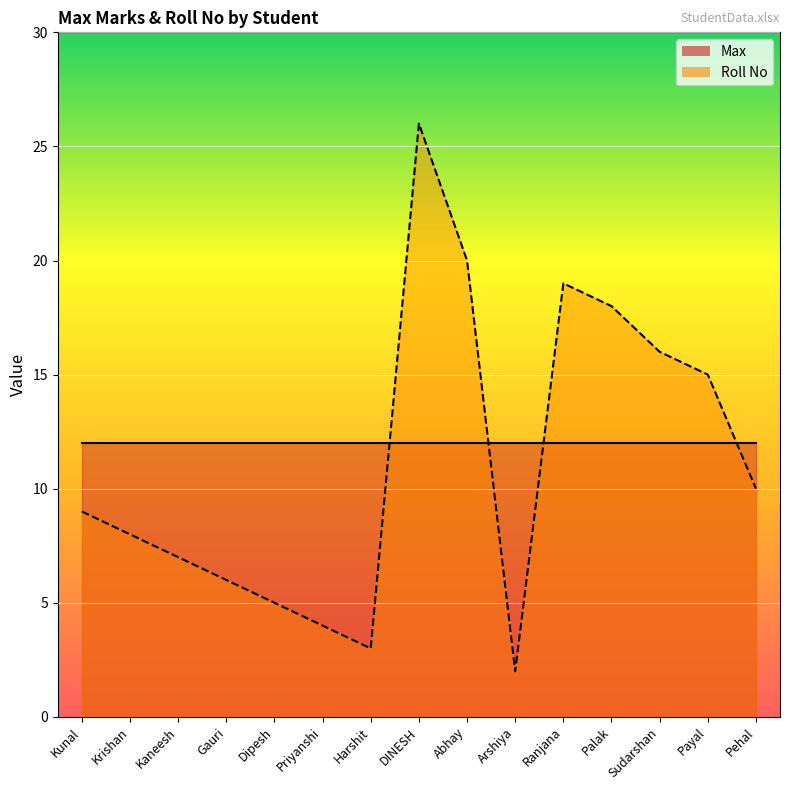

Reading right to left, transcribe all the data shown in this chart.

10	15	16	18	19	2	20	26	3	4	5	6	7	8	9